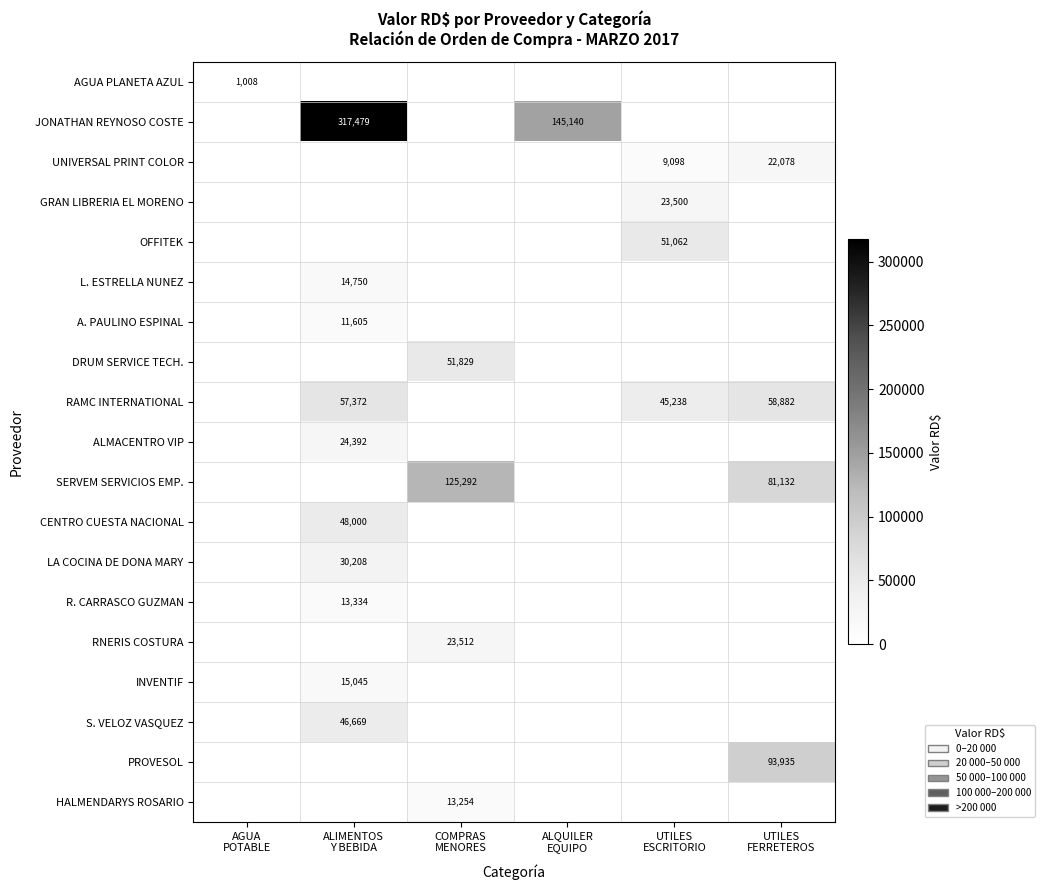

How many positive values does the R. CARRASCO GUZMAN series have?

1